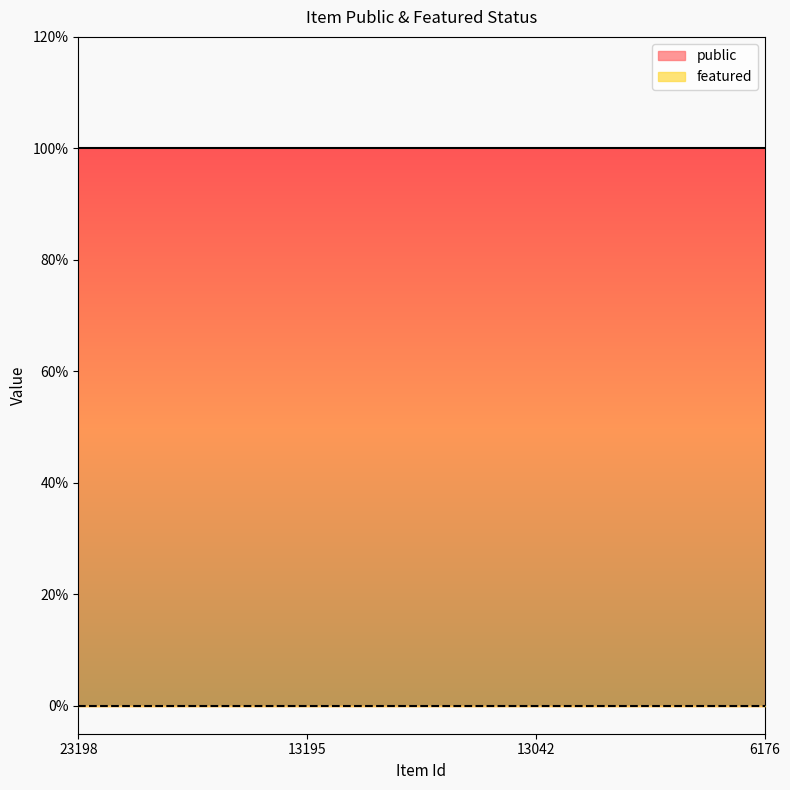

True or false: public and featured cross at least once.

False